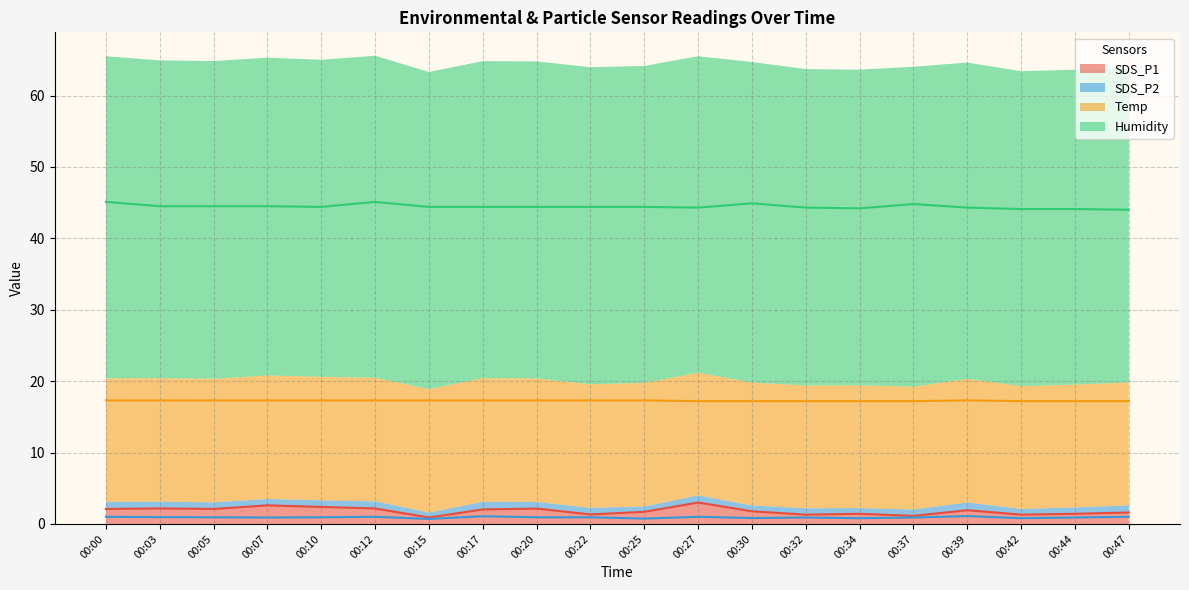

Reading left to right, extract all data points from this chart.

SDS_P1: 00:00=2.1	00:03=2.2	00:05=2.1	00:07=2.6	00:10=2.4	00:12=2.2	00:15=0.9	00:17=2.0	00:20=2.1	00:22=1.3	00:25=1.7	00:27=3.0	00:30=1.8	00:32=1.3	00:34=1.4	00:37=1.1	00:39=1.9	00:42=1.3	00:44=1.4	00:47=1.6
SDS_P2: 00:00=1.0	00:03=0.9	00:05=0.9	00:07=0.9	00:10=0.9	00:12=1.0	00:15=0.7	00:17=1.1	00:20=0.9	00:22=0.9	00:25=0.8	00:27=1.0	00:30=0.8	00:32=0.9	00:34=0.8	00:37=0.9	00:39=1.1	00:42=0.8	00:44=0.9	00:47=1.0
Temp: 00:00=17.3	00:03=17.3	00:05=17.3	00:07=17.3	00:10=17.3	00:12=17.3	00:15=17.3	00:17=17.3	00:20=17.3	00:22=17.3	00:25=17.3	00:27=17.2	00:30=17.2	00:32=17.2	00:34=17.2	00:37=17.2	00:39=17.3	00:42=17.2	00:44=17.2	00:47=17.2
Humidity: 00:00=45.1	00:03=44.5	00:05=44.5	00:07=44.5	00:10=44.4	00:12=45.1	00:15=44.4	00:17=44.4	00:20=44.4	00:22=44.4	00:25=44.4	00:27=44.3	00:30=44.9	00:32=44.3	00:34=44.2	00:37=44.8	00:39=44.3	00:42=44.1	00:44=44.1	00:47=44.0